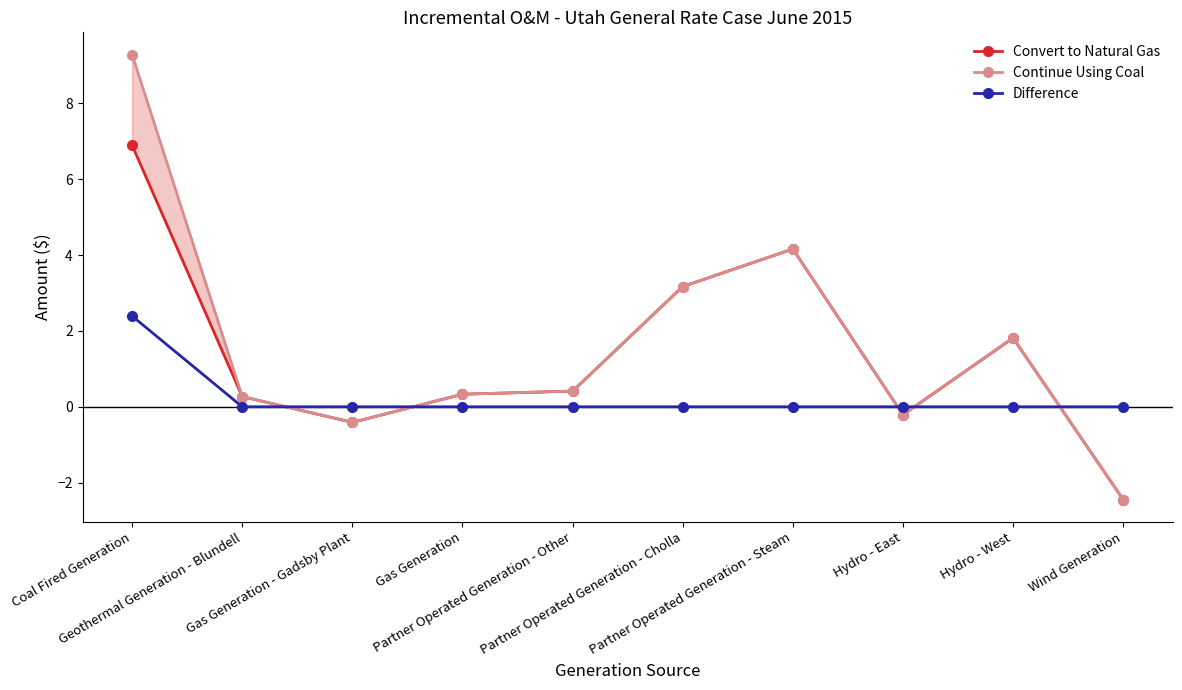

What is the highest value of the Continue Using Coal series?

9.3